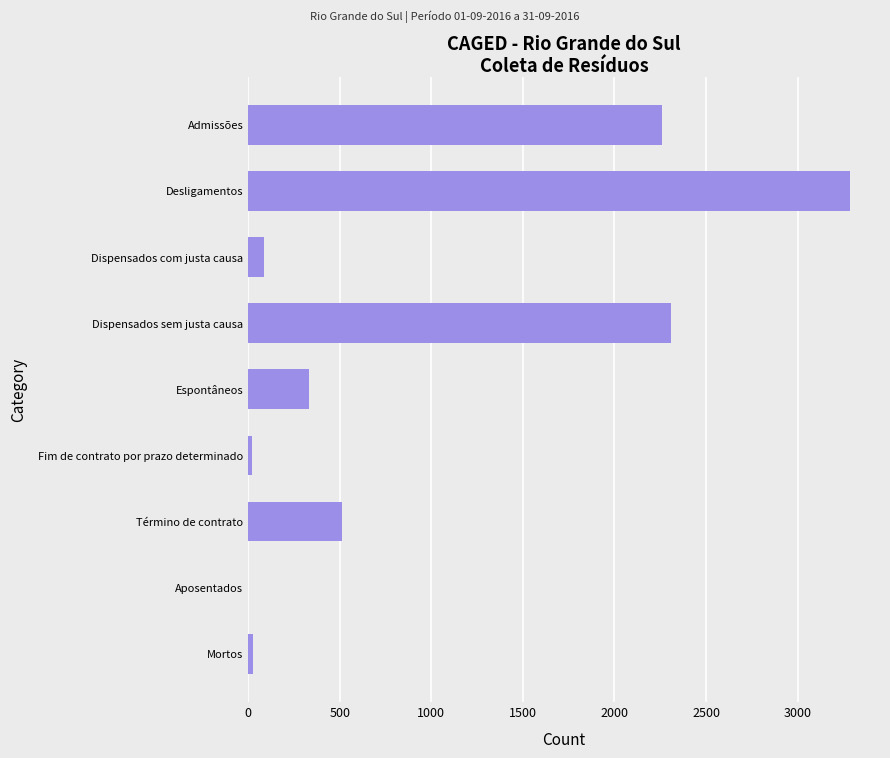

What is the approximate value at Desligamentos?

3286